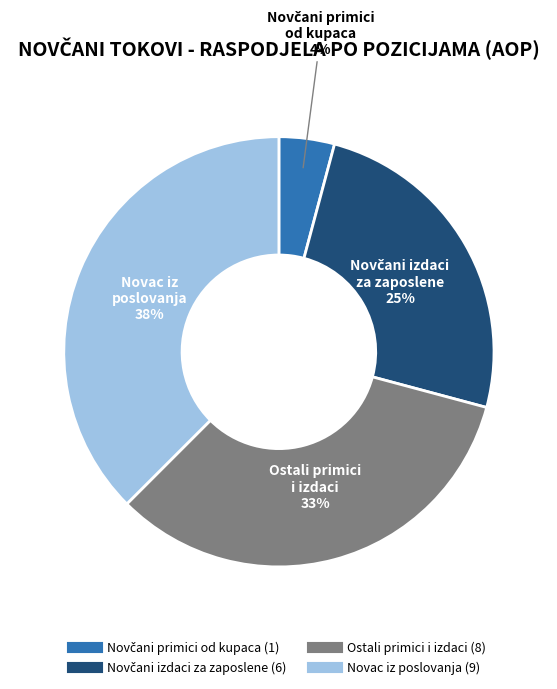

To the nearest percent, what is the average slice percentage?

25%